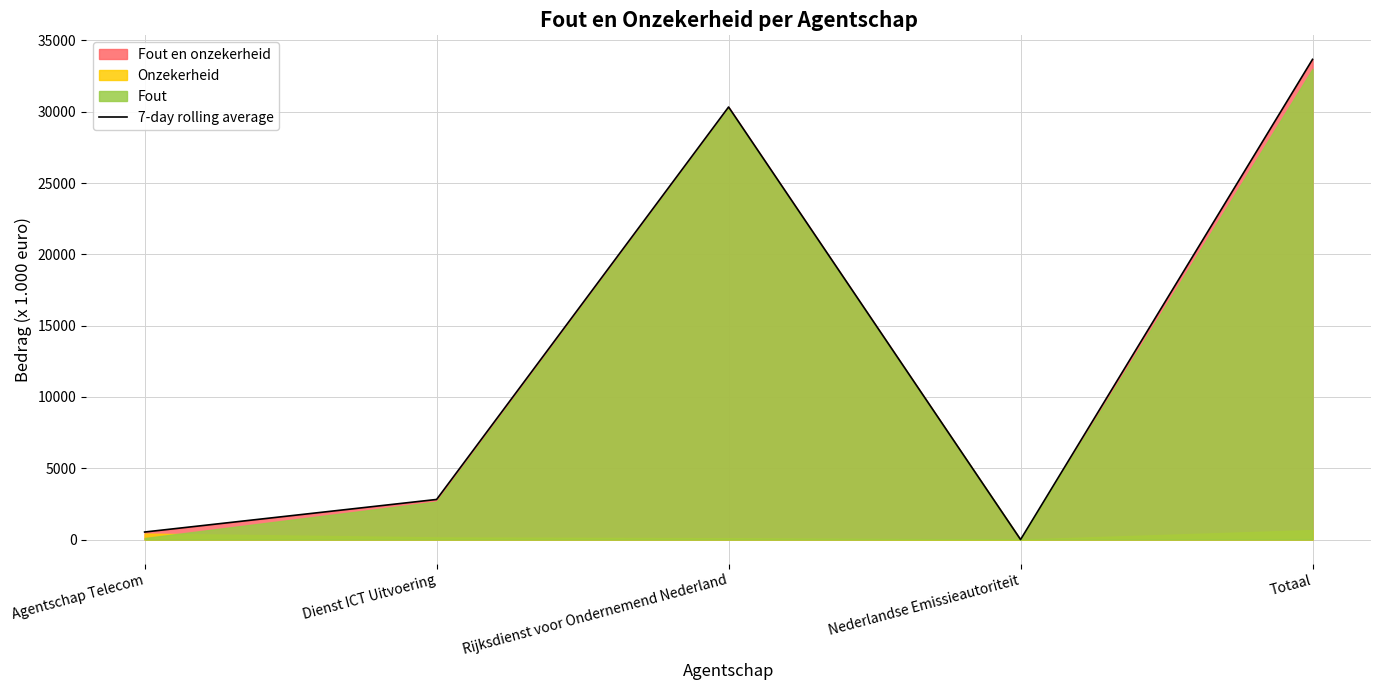

What is the difference between the maximum and second lowest values?

33149